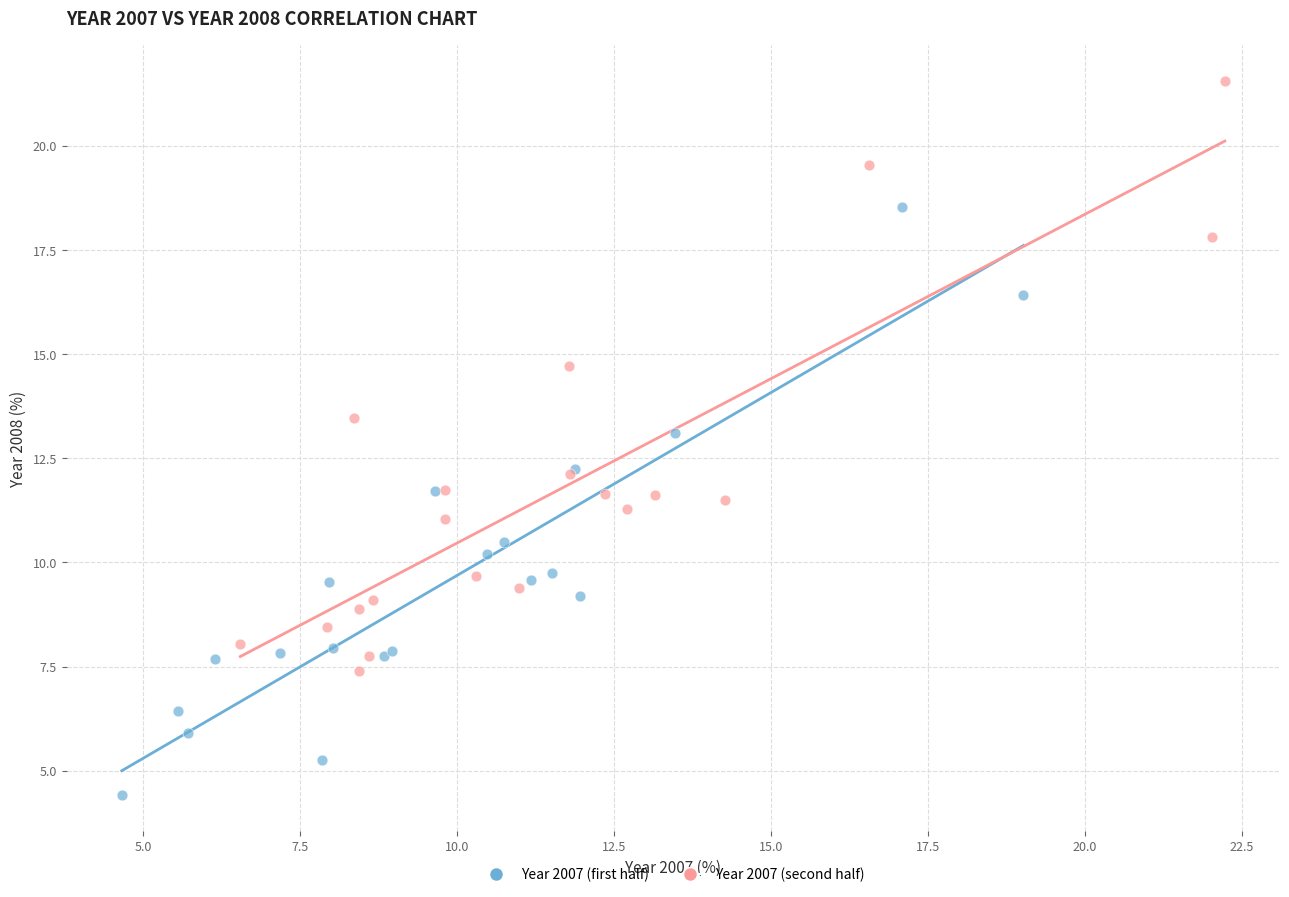

Which series reaches the minimum Y coordinate?

Year 2007 (first half)